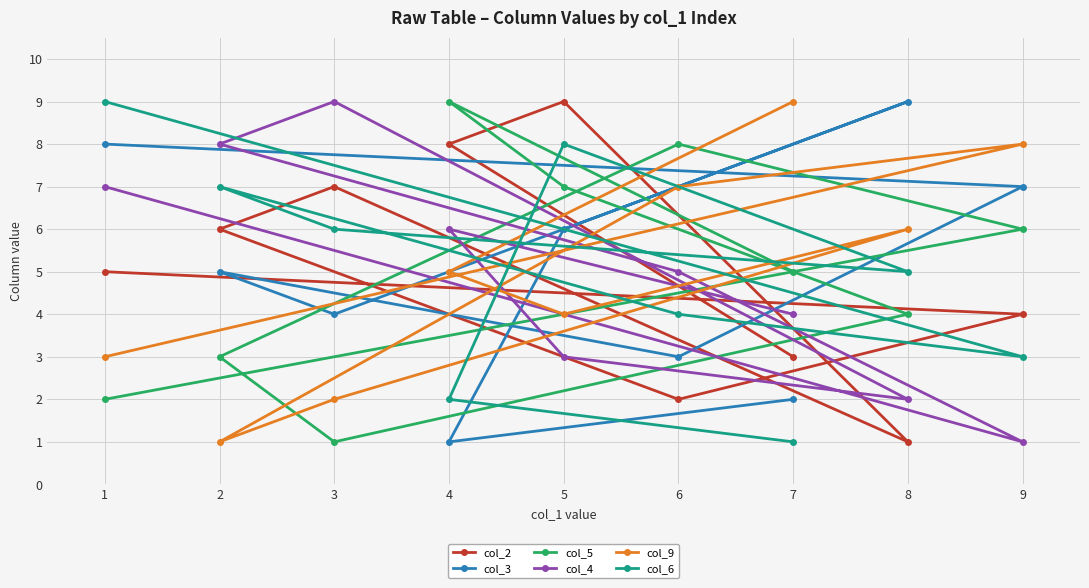

Between 7 and 1, which is larger?

1